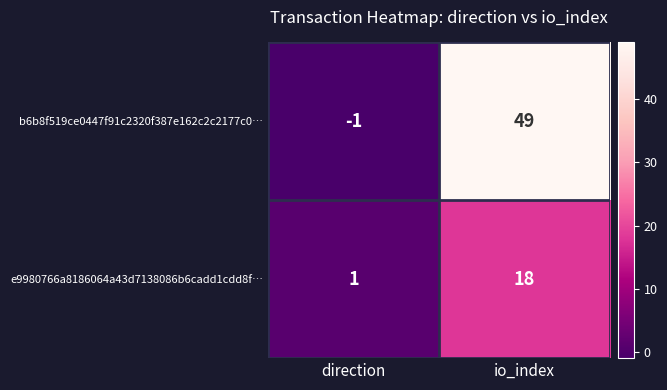

At how many categories does at least one series exceed 48?

1